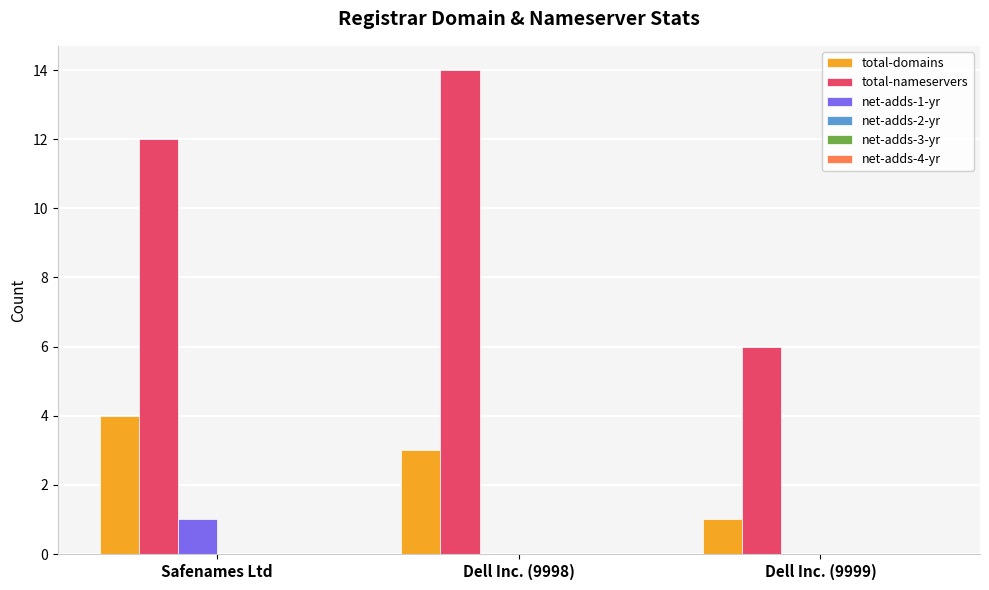

Which series has the largest total across all categories?

total-nameservers